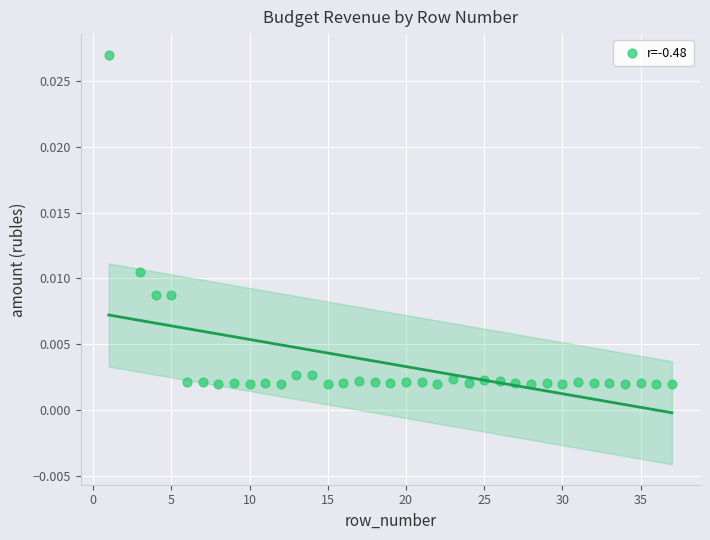

What is the range of X values (max minus min)?

36.0